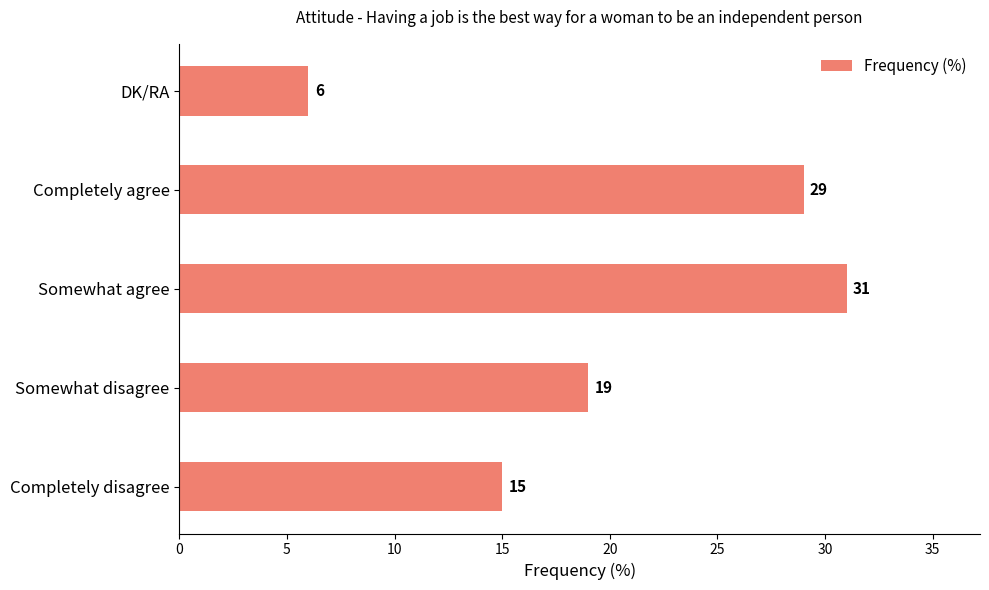

What is the minimum value shown in the chart?

6